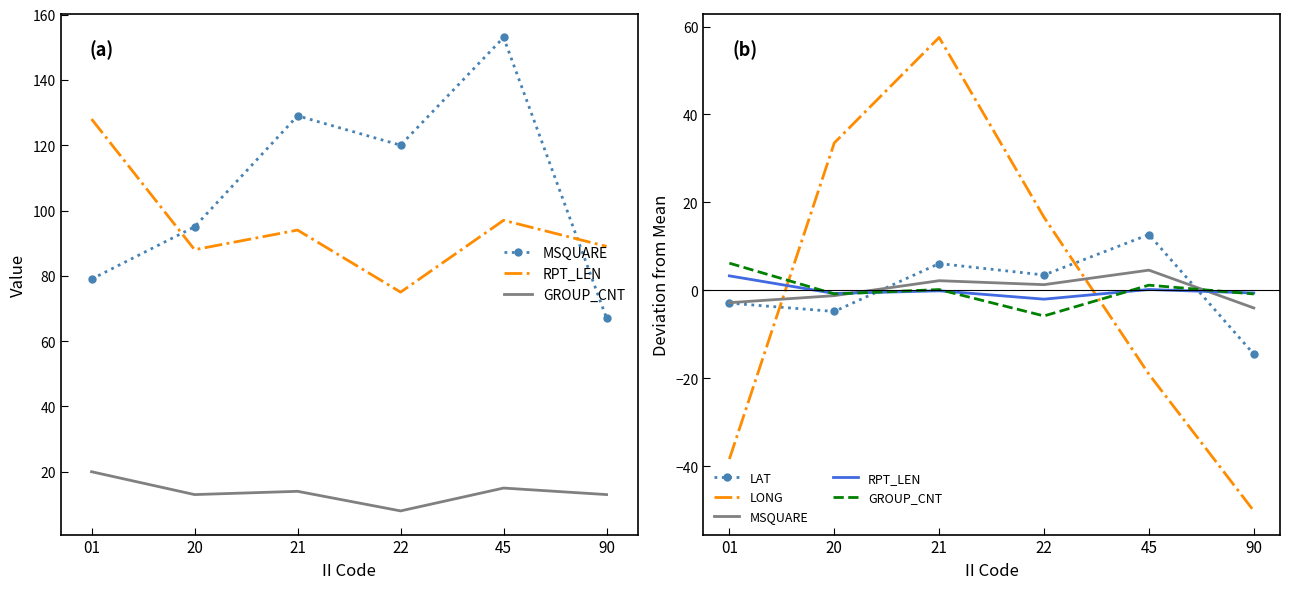

At which category does GROUP_CNT reach its first local peak?

21